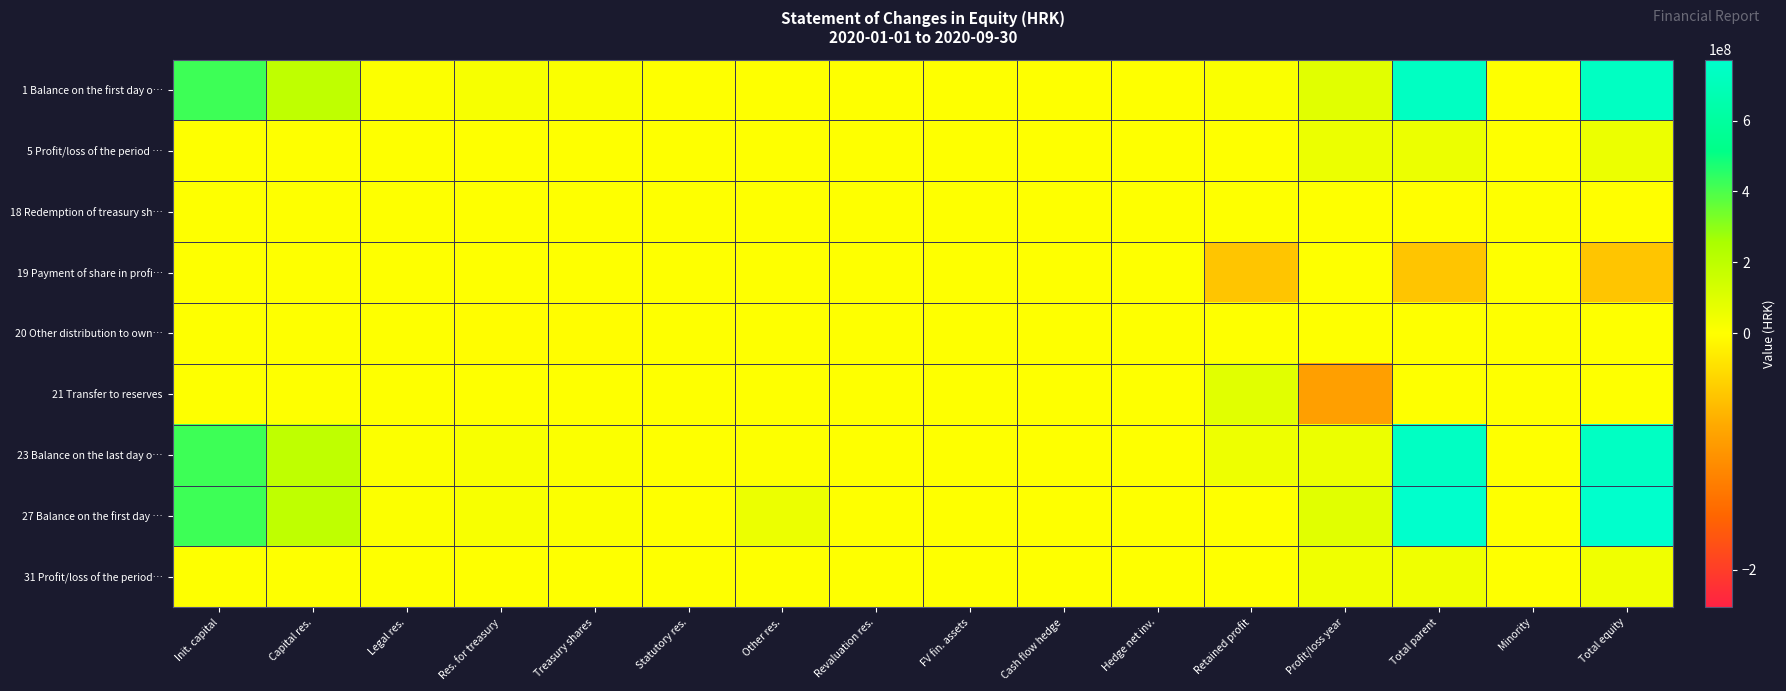

Reading left to right, transcribe all the data shown in this chart.

1 Balance on the first day o…: Init. capital=419958400	Capital res.=191903518	Legal res.=6128852	Res. for treasury=22124003	Treasury shares=12124003	Statutory res.=0	Other res.=2806439	Revaluation res.=0	FV fin. assets=0	Cash flow hedge=0	Hedge net inv.=0	Retained profit=13394775	Profit/loss year=88961262	Total parent=733153246	Minority=0	Total equity=733153246
5 Profit/loss of the period …: Init. capital=0	Capital res.=0	Legal res.=0	Res. for treasury=0	Treasury shares=0	Statutory res.=0	Other res.=0	Revaluation res.=0	FV fin. assets=0	Cash flow hedge=0	Hedge net inv.=0	Retained profit=0	Profit/loss year=56377833	Total parent=56377833	Minority=0	Total equity=56377833
18 Redemption of treasury sh…: Init. capital=0	Capital res.=0	Legal res.=0	Res. for treasury=0	Treasury shares=904659	Statutory res.=0	Other res.=0	Revaluation res.=0	FV fin. assets=0	Cash flow hedge=0	Hedge net inv.=0	Retained profit=0	Profit/loss year=0	Total parent=-904659	Minority=0	Total equity=-904659
19 Payment of share in profi…: Init. capital=0	Capital res.=0	Legal res.=0	Res. for treasury=0	Treasury shares=0	Statutory res.=0	Other res.=0	Revaluation res.=0	FV fin. assets=0	Cash flow hedge=0	Hedge net inv.=0	Retained profit=-51675903	Profit/loss year=0	Total parent=-51675903	Minority=0	Total equity=-51675903
20 Other distribution to own…: Init. capital=0	Capital res.=84840	Legal res.=0	Res. for treasury=-1233540	Treasury shares=-1233540	Statutory res.=0	Other res.=1233540	Revaluation res.=0	FV fin. assets=0	Cash flow hedge=0	Hedge net inv.=0	Retained profit=0	Profit/loss year=0	Total parent=1318380	Minority=0	Total equity=1318380
21 Transfer to reserves: Init. capital=0	Capital res.=0	Legal res.=0	Res. for treasury=0	Treasury shares=0	Statutory res.=0	Other res.=0	Revaluation res.=0	FV fin. assets=0	Cash flow hedge=0	Hedge net inv.=0	Retained profit=88961262	Profit/loss year=-88961262	Total parent=0	Minority=0	Total equity=0
23 Balance on the last day o…: Init. capital=419958400	Capital res.=191988358	Legal res.=6128852	Res. for treasury=20890463	Treasury shares=11795122	Statutory res.=0	Other res.=4039979	Revaluation res.=0	FV fin. assets=0	Cash flow hedge=0	Hedge net inv.=0	Retained profit=50680134	Profit/loss year=56377833	Total parent=738268897	Minority=0	Total equity=738268897
27 Balance on the first day …: Init. capital=419958400	Capital res.=191988358	Legal res.=6128852	Res. for treasury=20890463	Treasury shares=11795123	Statutory res.=0	Other res.=54720113	Revaluation res.=0	FV fin. assets=0	Cash flow hedge=0	Hedge net inv.=0	Retained profit=0	Profit/loss year=90145751	Total parent=772036814	Minority=0	Total equity=772036814
31 Profit/loss of the period…: Init. capital=0	Capital res.=0	Legal res.=0	Res. for treasury=0	Treasury shares=0	Statutory res.=0	Other res.=0	Revaluation res.=0	FV fin. assets=0	Cash flow hedge=0	Hedge net inv.=0	Retained profit=0	Profit/loss year=42746945	Total parent=42746945	Minority=0	Total equity=42746945